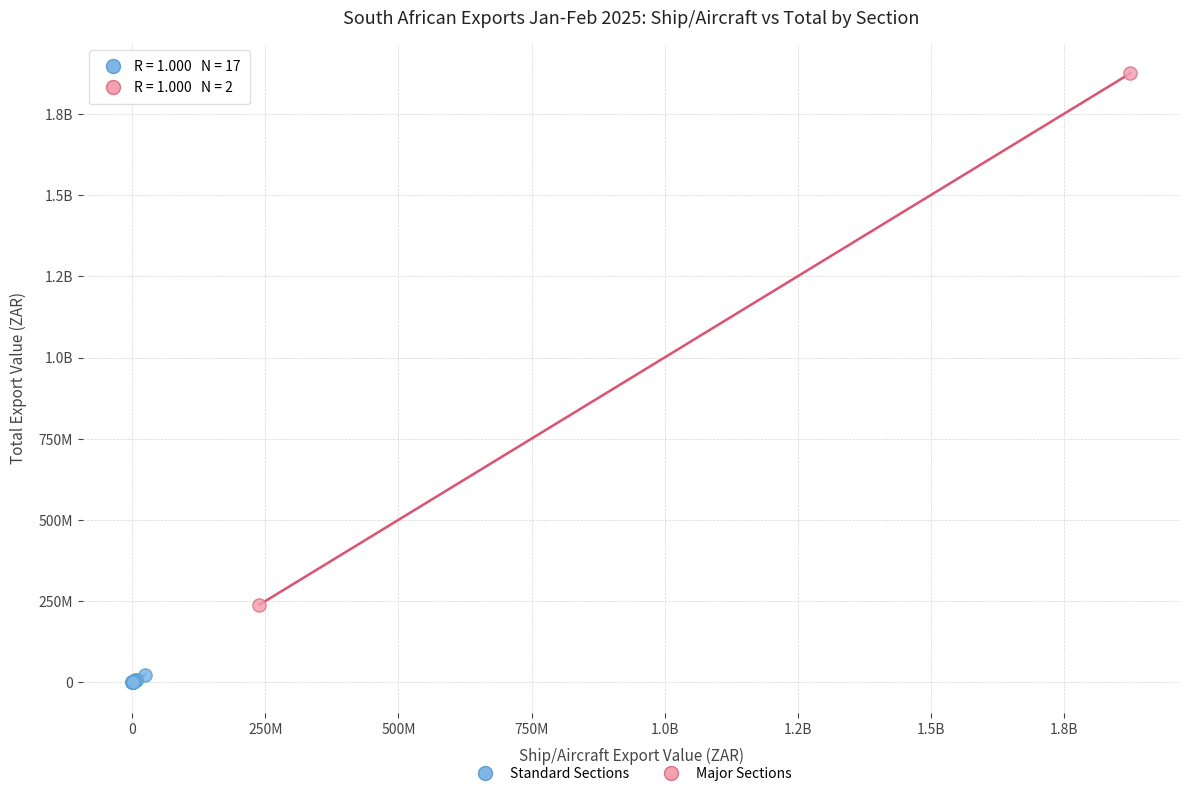

What are all the series names shown in the legend?

Standard Sections, Major Sections